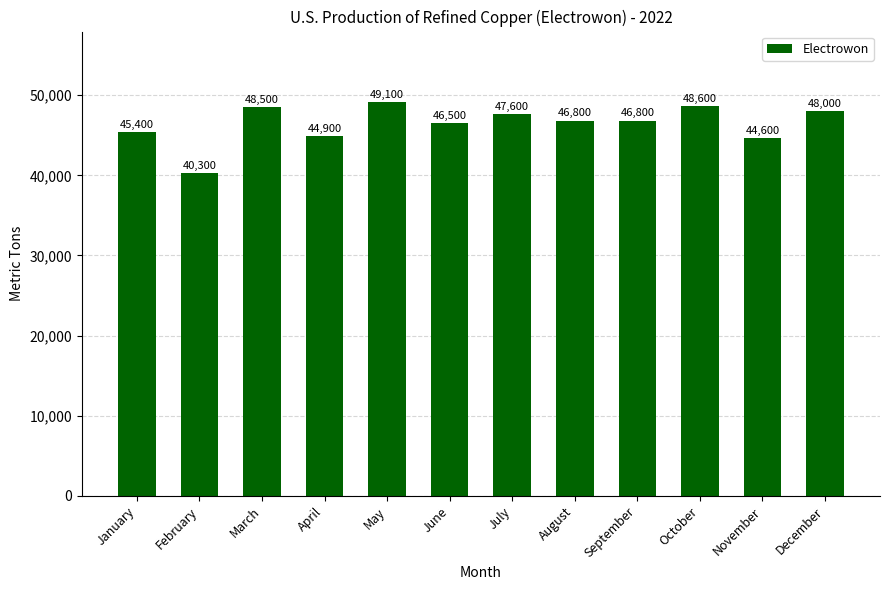

At which label does the data first exceed 46800?

March